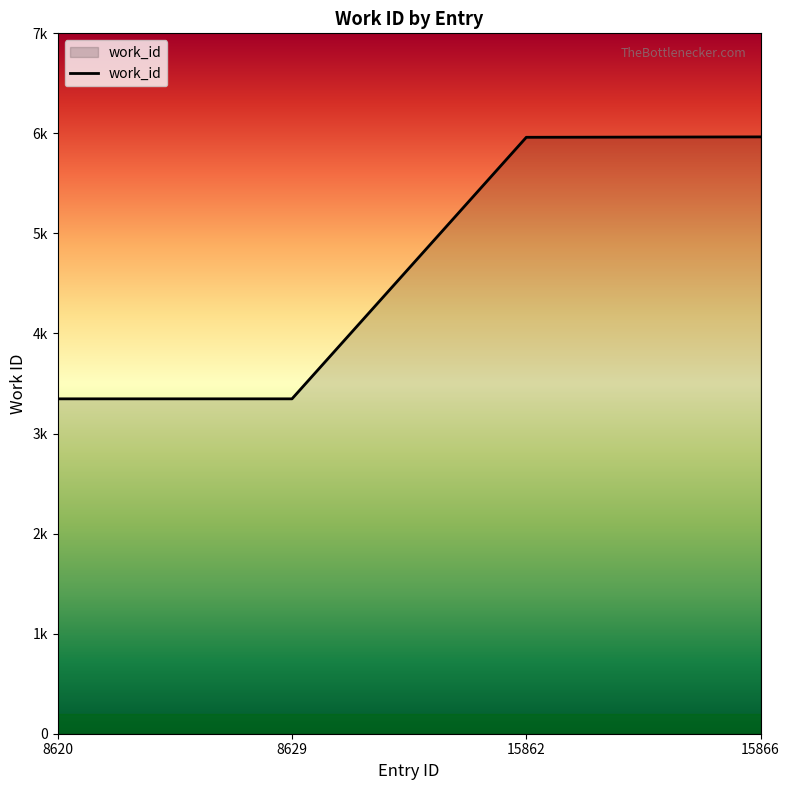

Does the chart have visible grid lines?

No